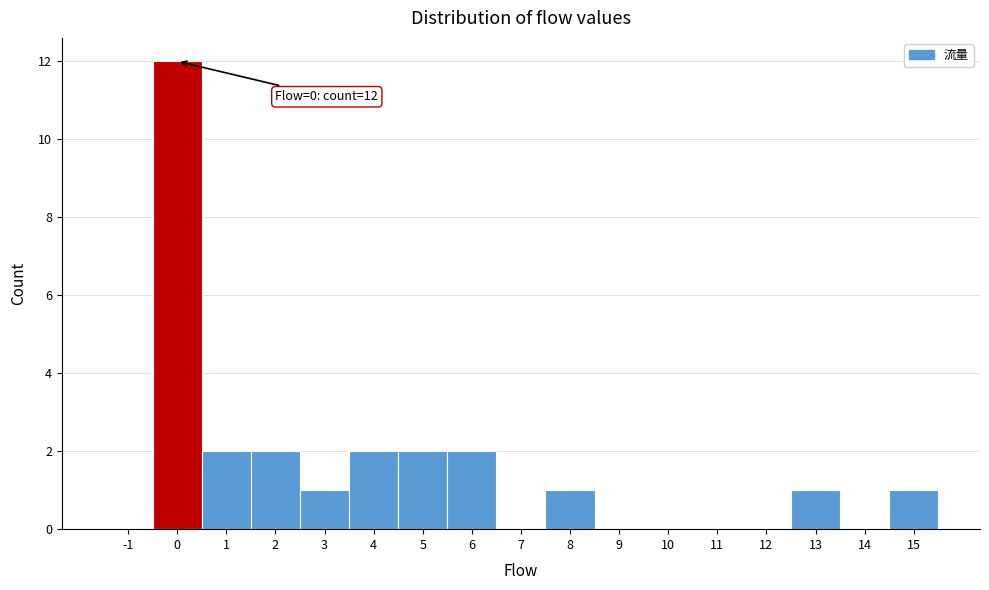

Which range on the x-axis has the tallest bar?

-0.5 to 0.5